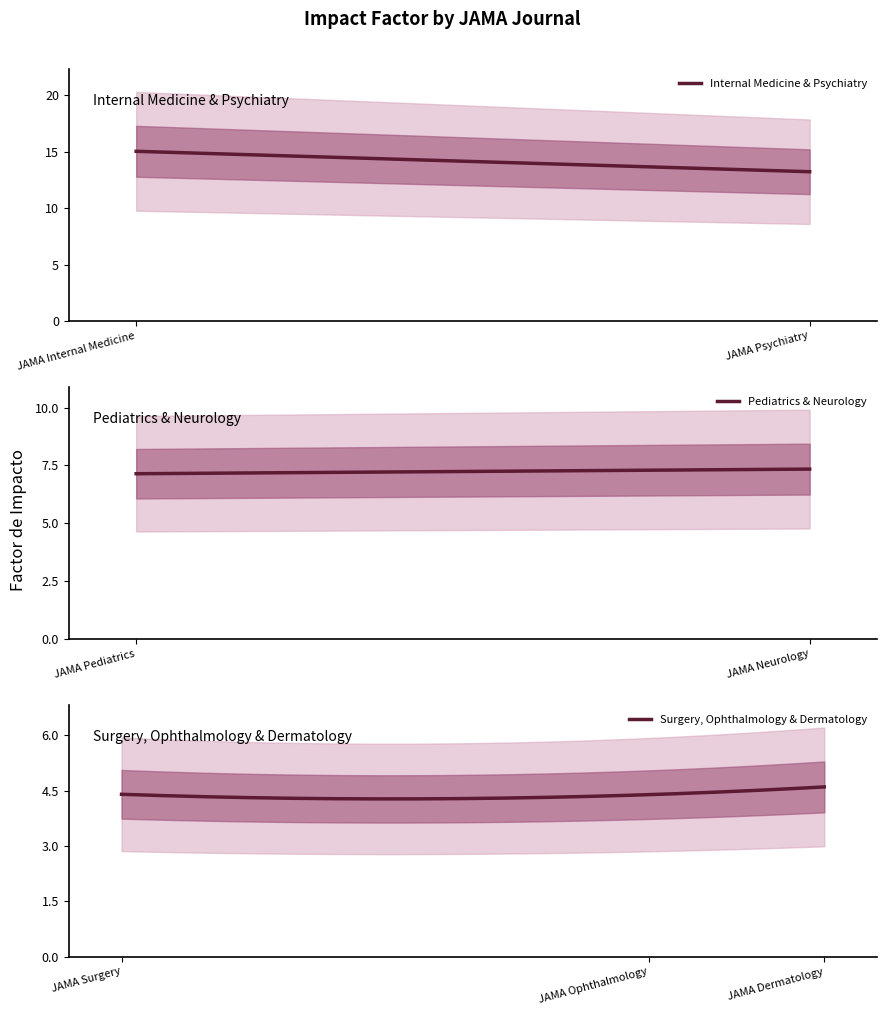

The value at JAMA Dermatology is 1.8. True or false?

False